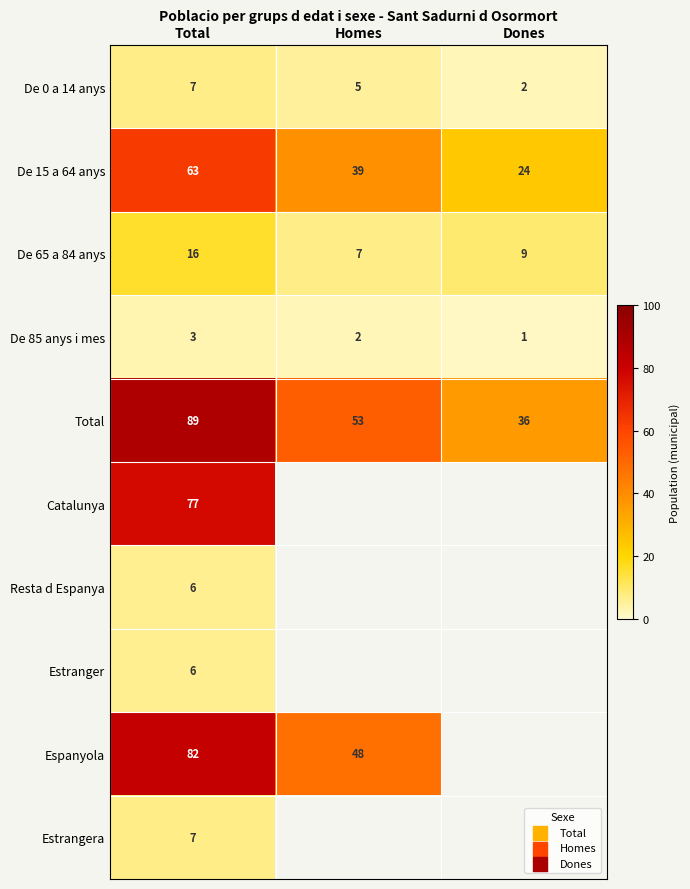

What is the spread (max minus min) of values at Total?

86